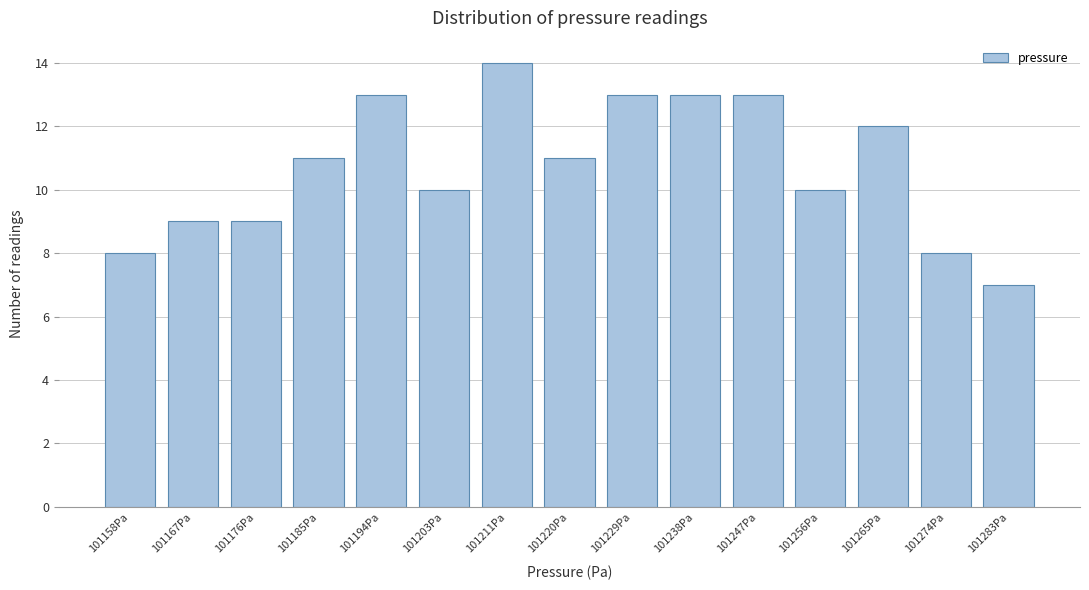

Reading left to right, extract all data points from this chart.

101158Pa=8	101167Pa=9	101176Pa=9	101185Pa=11	101194Pa=13	101203Pa=10	101211Pa=14	101220Pa=11	101229Pa=13	101238Pa=13	101247Pa=13	101256Pa=10	101265Pa=12	101274Pa=8	101283Pa=7